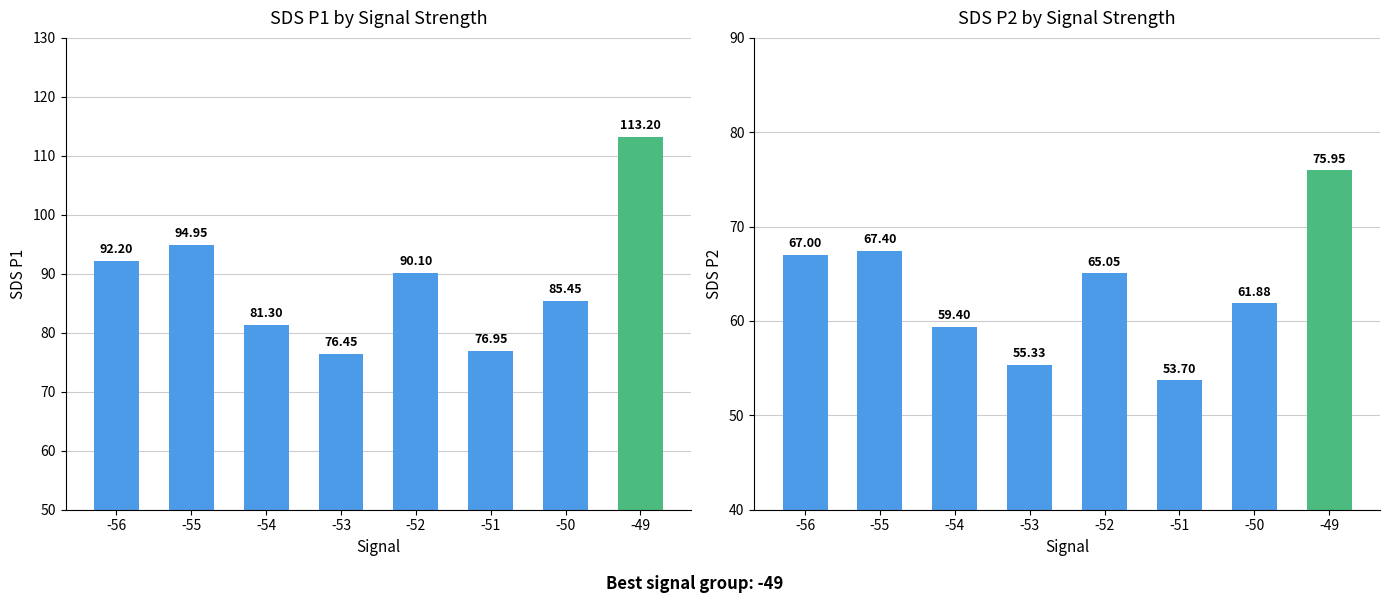

What is the value of the SDS_P1 bar at the 3rd from the left?

81.3